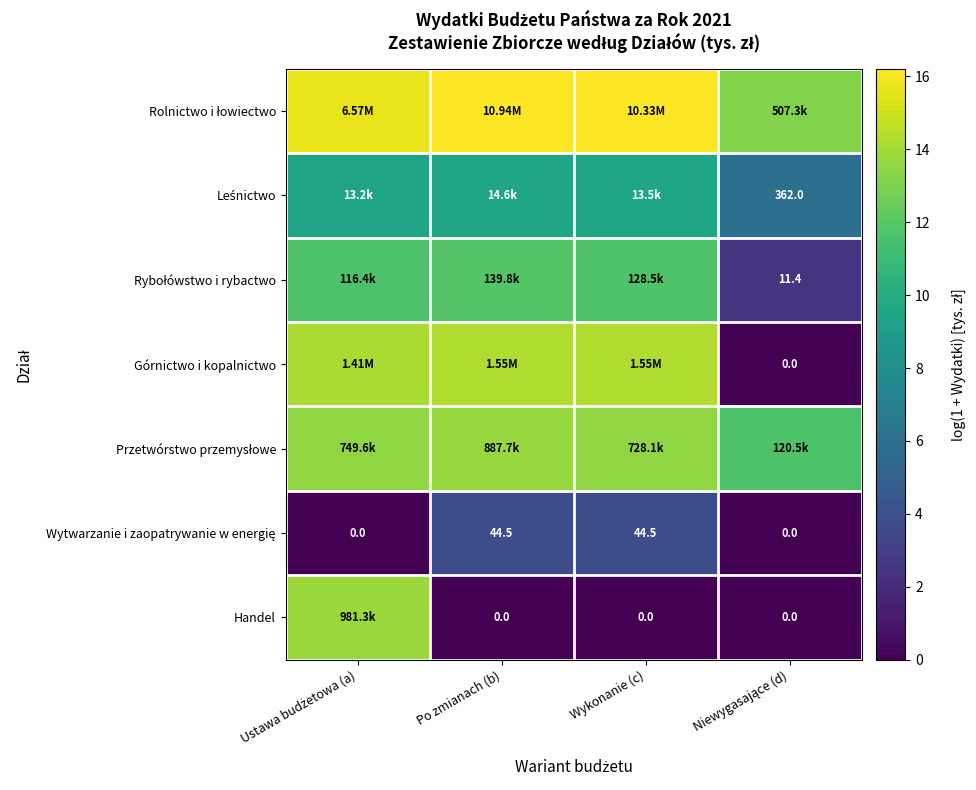

Between Niewygasające (d) and Wykonanie (c), which is larger?

Wykonanie (c)